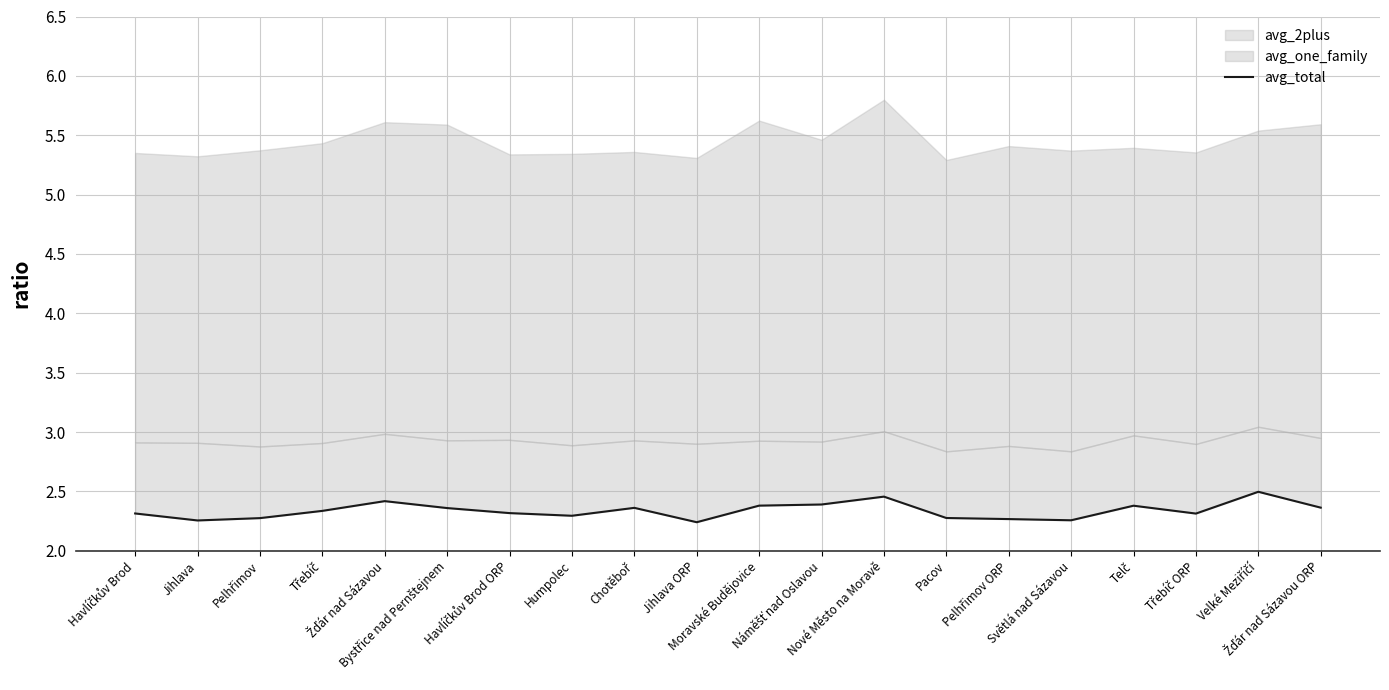

What is the average value?

2.3